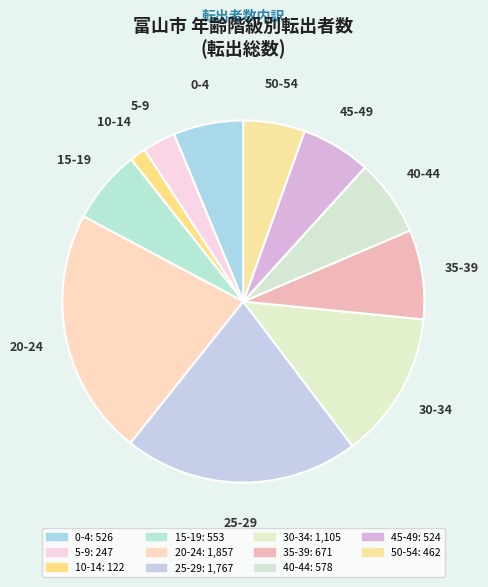

How many slices are in this pie chart?

11